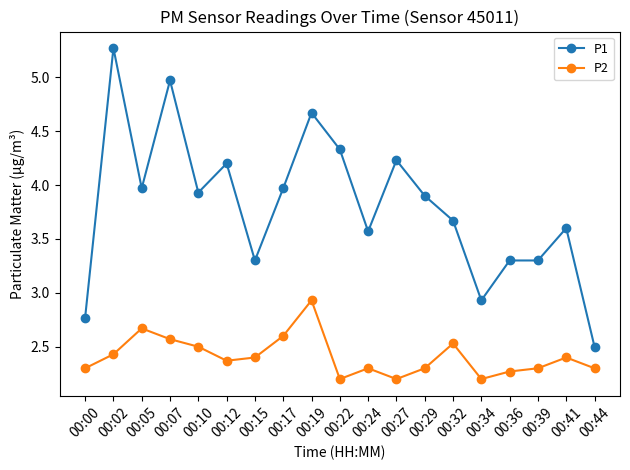

Where does the P1 series first go above 3?

00:02